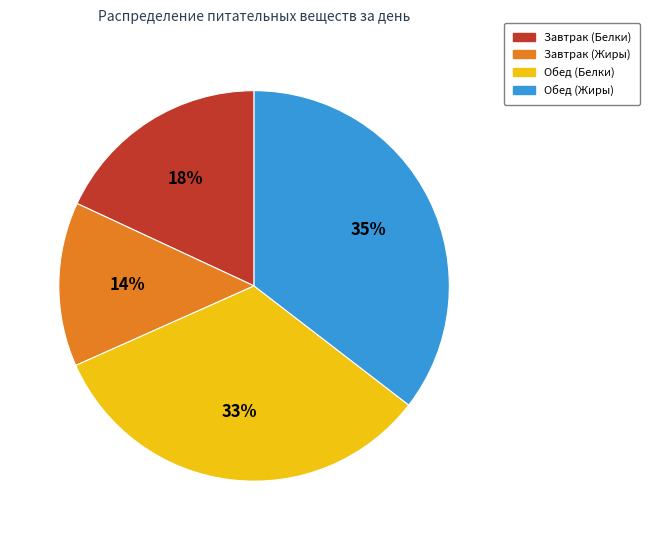

To the nearest percent, what is the difference between the Обед (Белки) and Завтрак (Белки) slice percentages?

15%